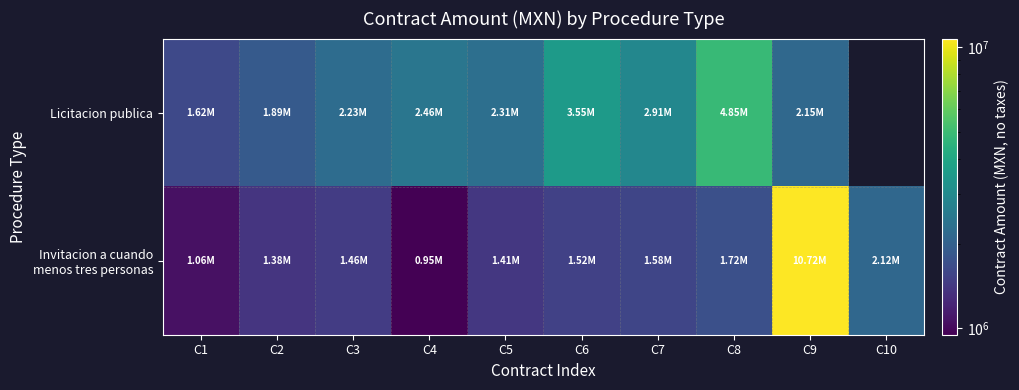

What is the difference between the Licitacion publica values at C6 and C1?

1925885.7